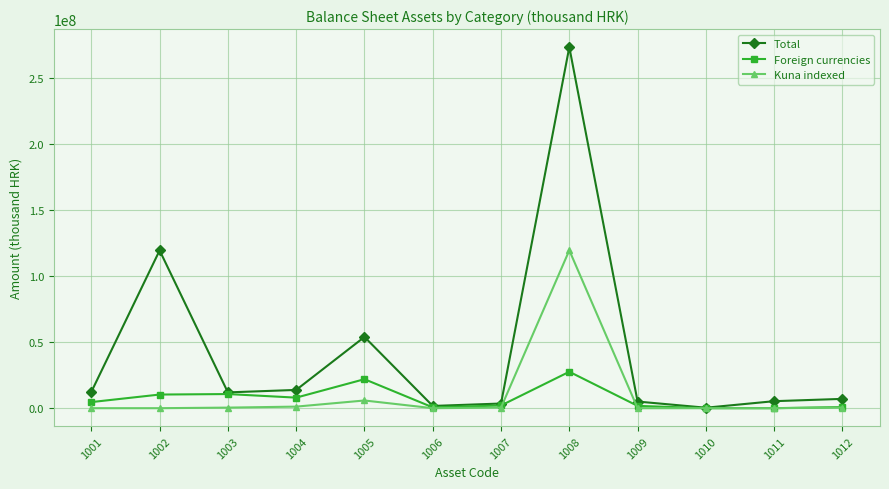

What is the difference between the maximum and second lowest values in the Foreign currencies series?

27574474